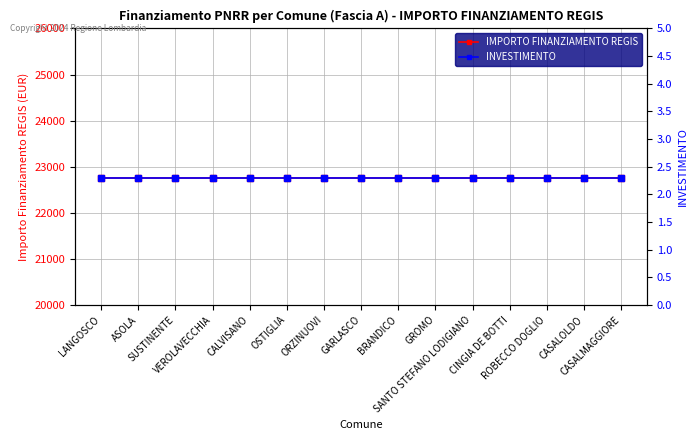

Between LANGOSCO and ROBECCO DOGLIO, which series saw the biggest shift?

IMPORTO FINANZIAMENTO REGIS